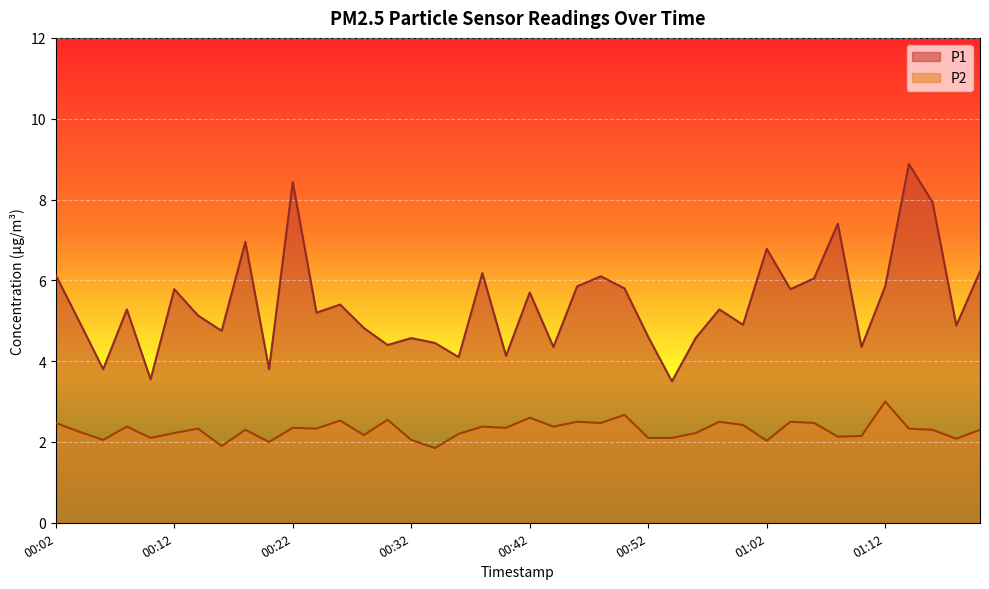

At which category does P1 reach its first local peak?

00:08